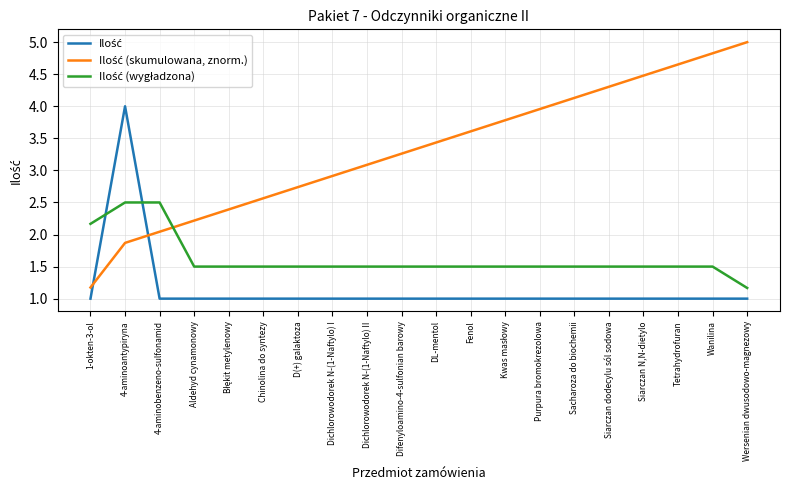

What position from the left is Aldehyd cynamonowy?

4